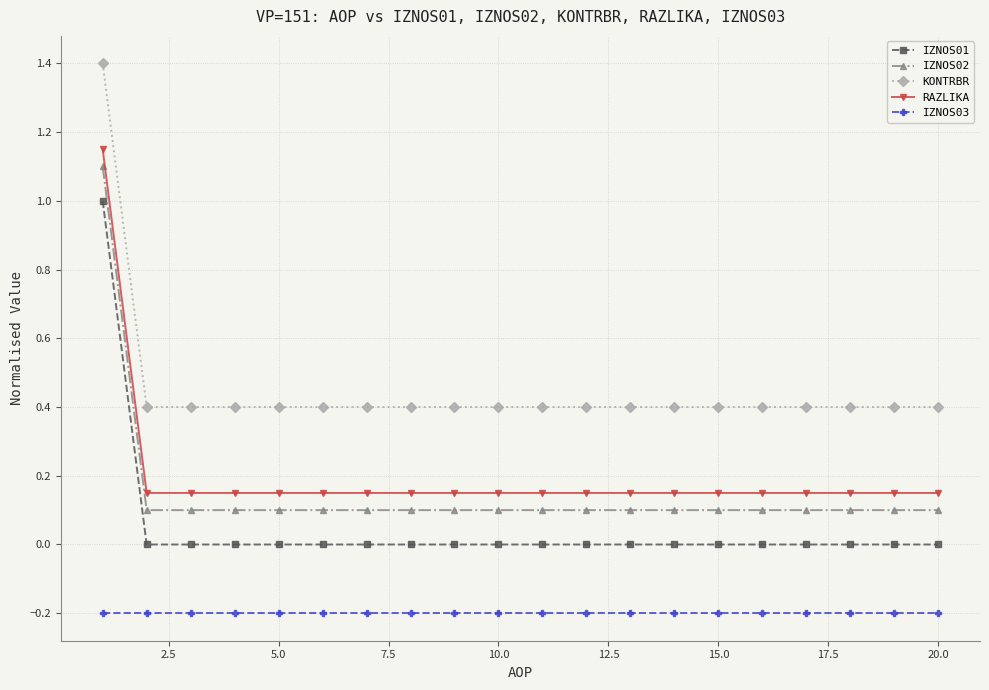

What is the value of the IZNOS03 point at the 14th from the left?

-0.2